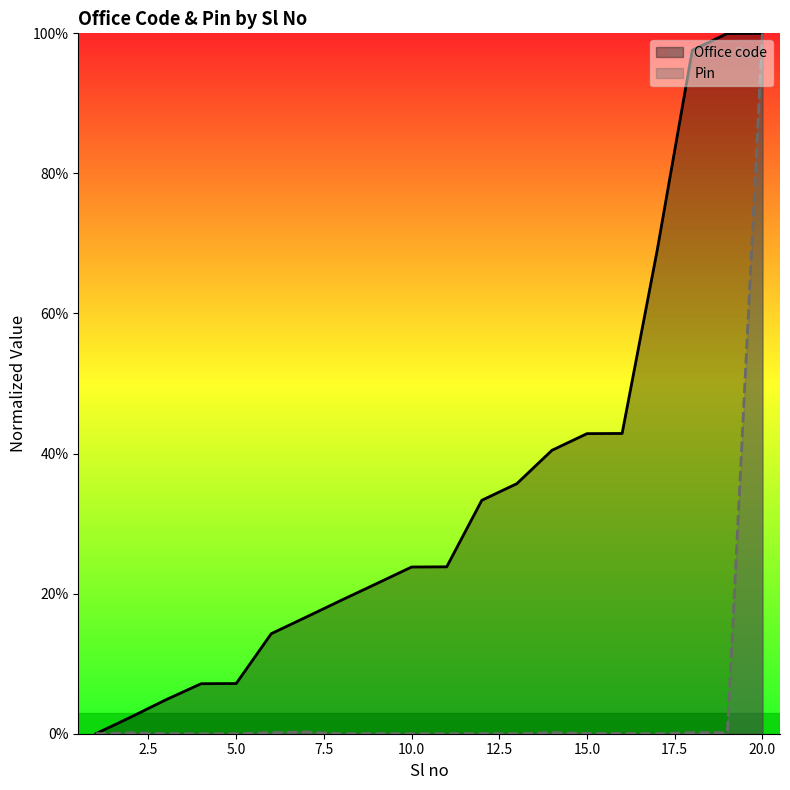

Which has a higher value, 5 or 9?

9